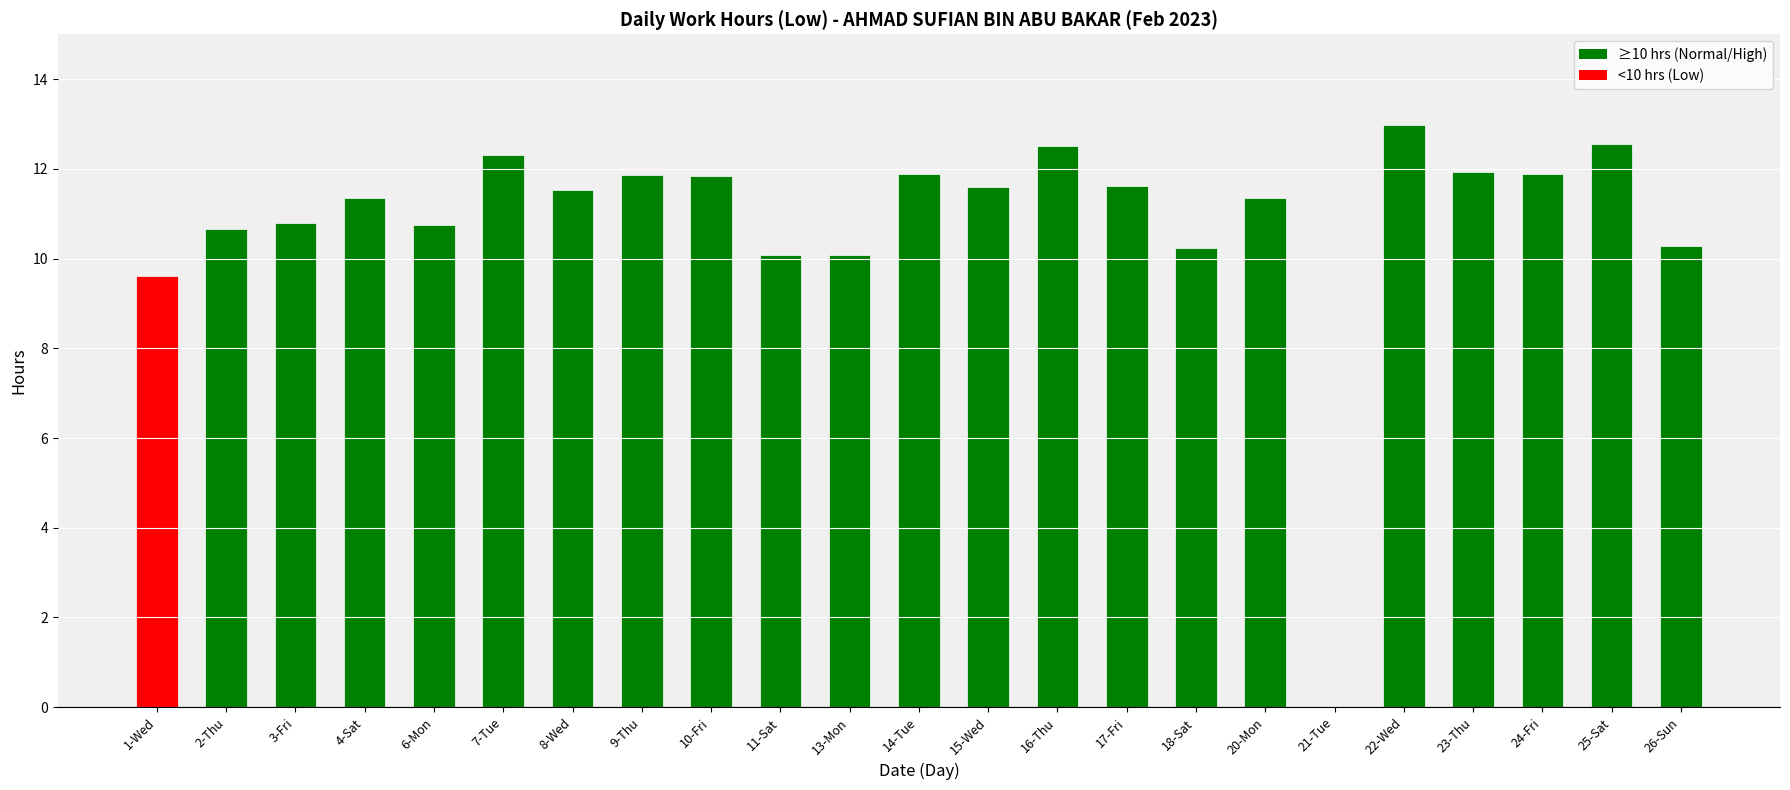

How many categories are shown in the chart?

23